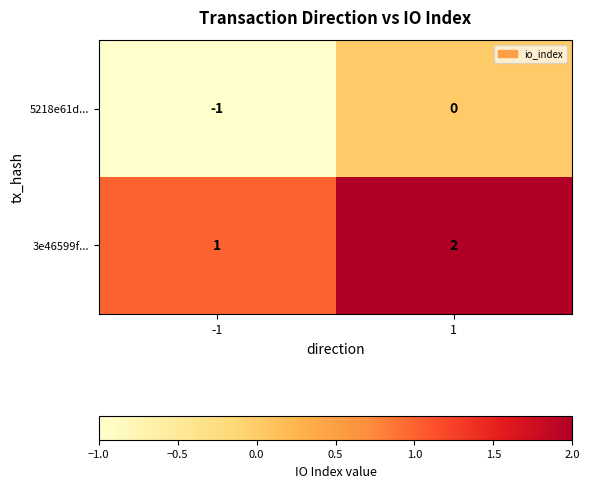

What is the total value across all series at 1?

2